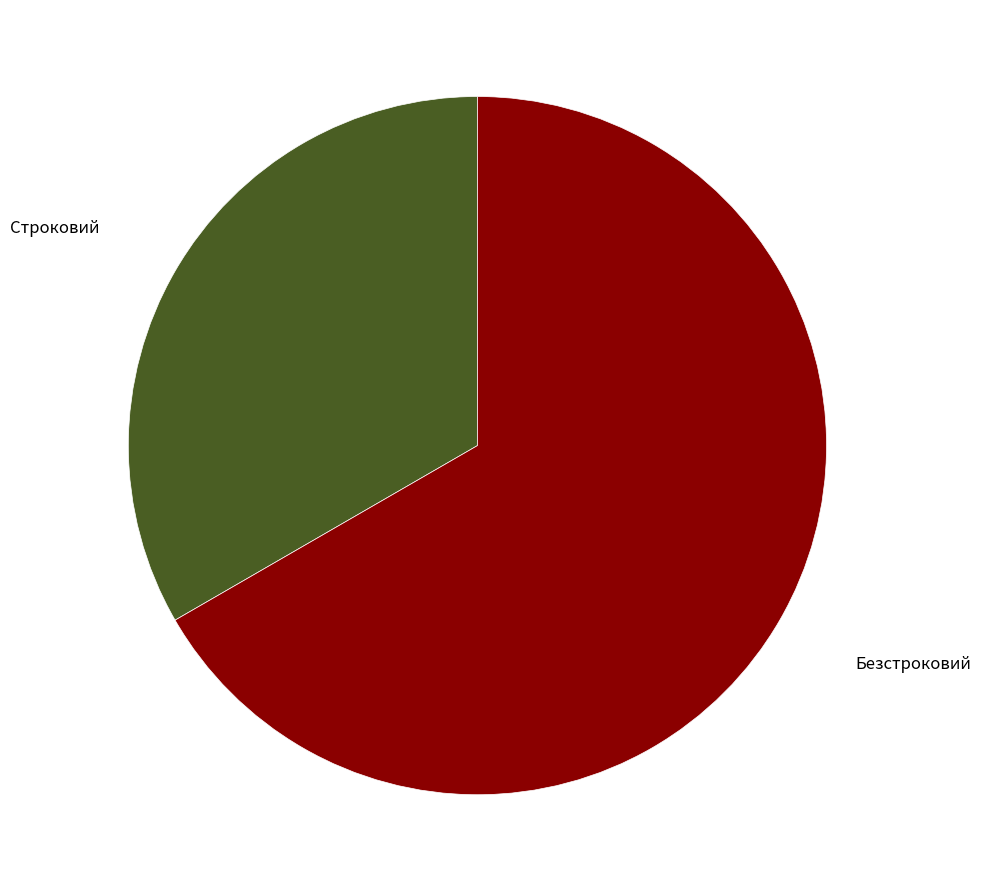

Rank the categories by value from highest to lowest.

Безстроковий, Строковий